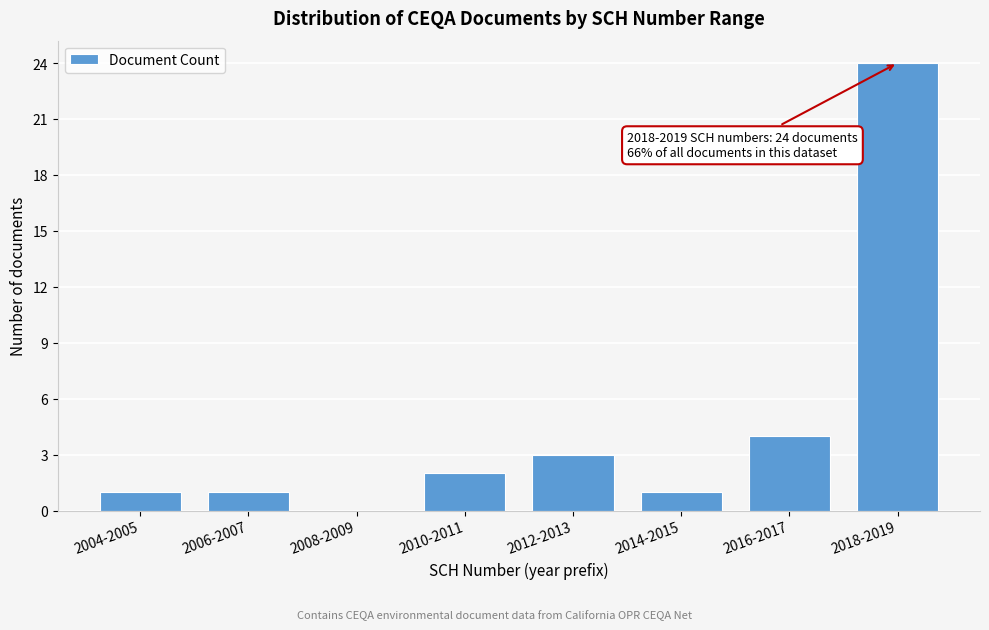

Reading left to right, transcribe all the data shown in this chart.

2004-2005=1	2006-2007=1	2008-2009=0	2010-2011=2	2012-2013=3	2014-2015=1	2016-2017=4	2018-2019=24